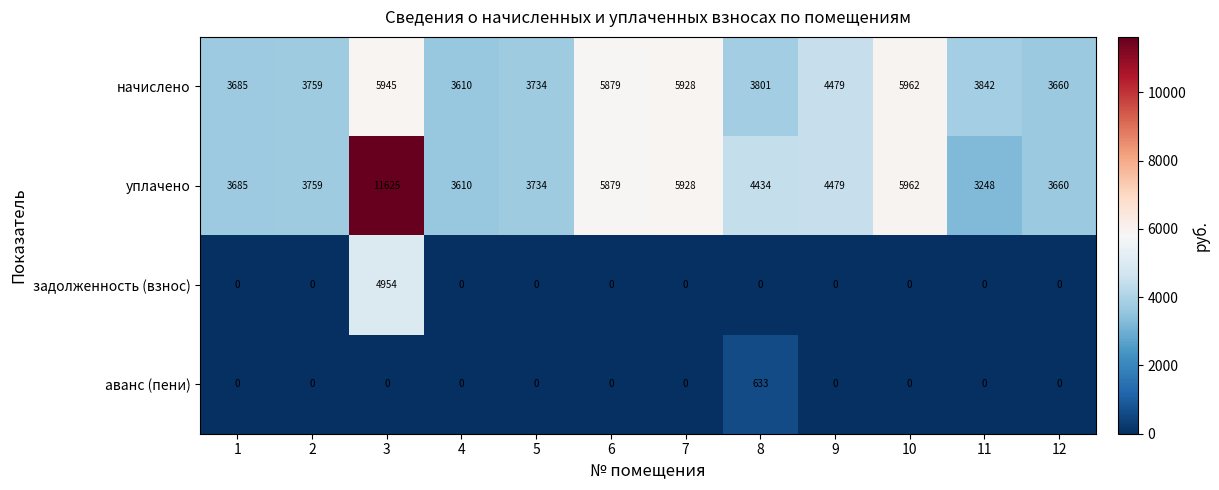

How many data points in аванс (пени) are above 0?

1